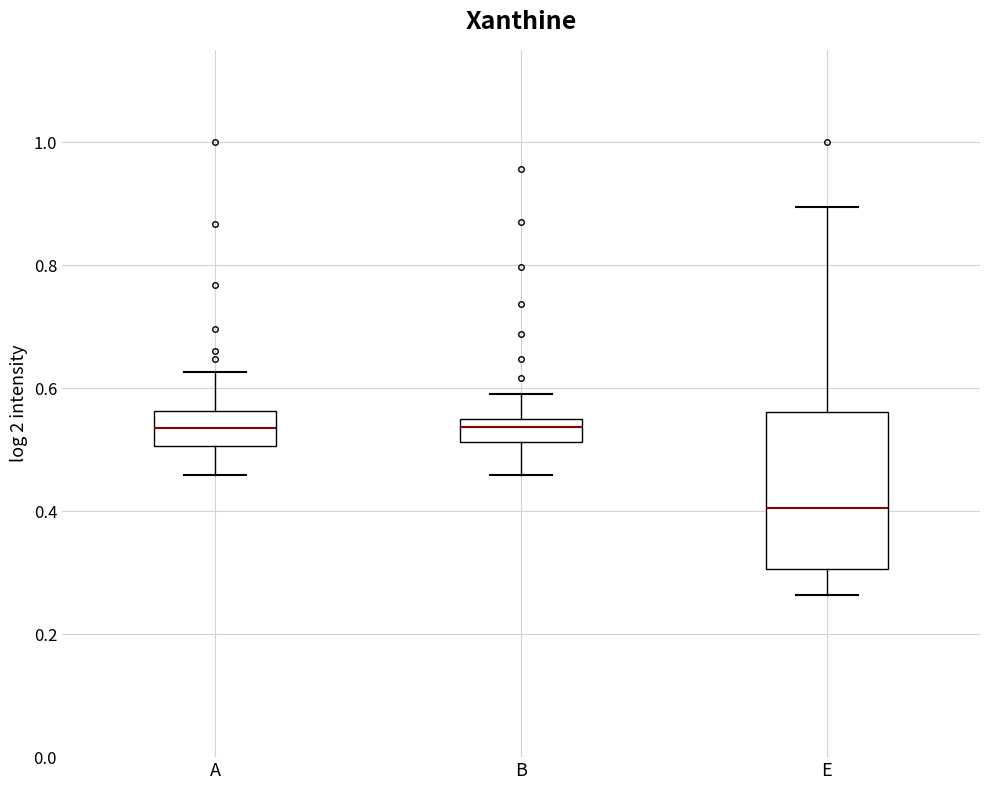

Reading left to right, transcribe this box plot: for each box, give where its median line is, the range the box spans, and where its two whiskers end, as read against the y-axis. The values are not printed on the chart, so give them approximately, as read against the axis.

A: median 0.54, box 0.50 to 0.56, whiskers 0.46 to 0.62
B: median 0.54, box 0.52 to 0.56, whiskers 0.46 to 0.60
E: median 0.40, box 0.30 to 0.56, whiskers 0.26 to 0.90